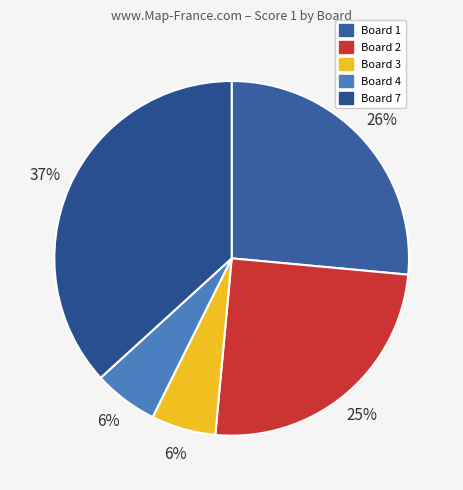

Count the number of slices in the pie.

5